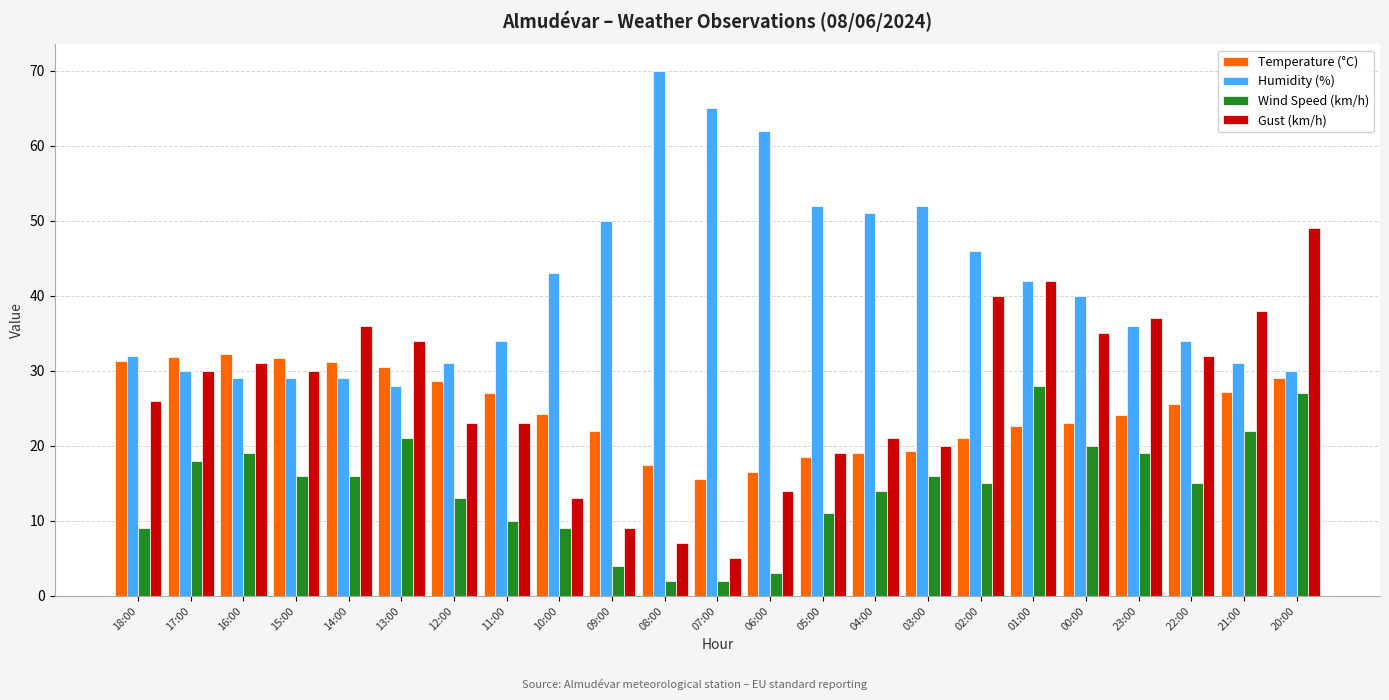

At how many categories does at least one series exceed 28?

23